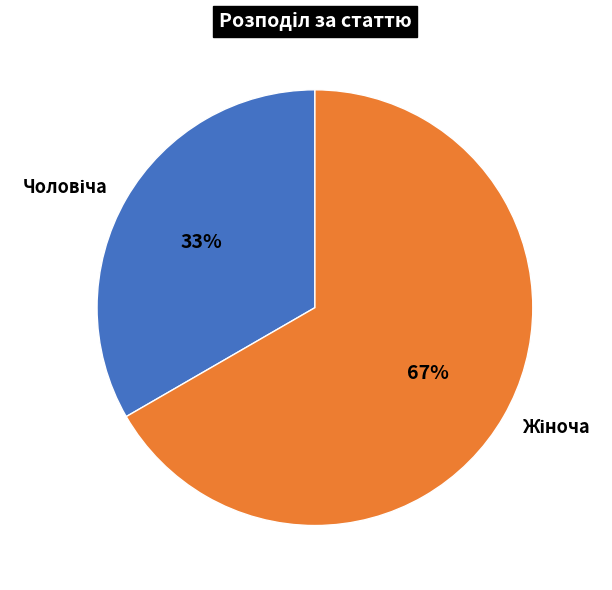

Does any single category account for the majority?

Yes